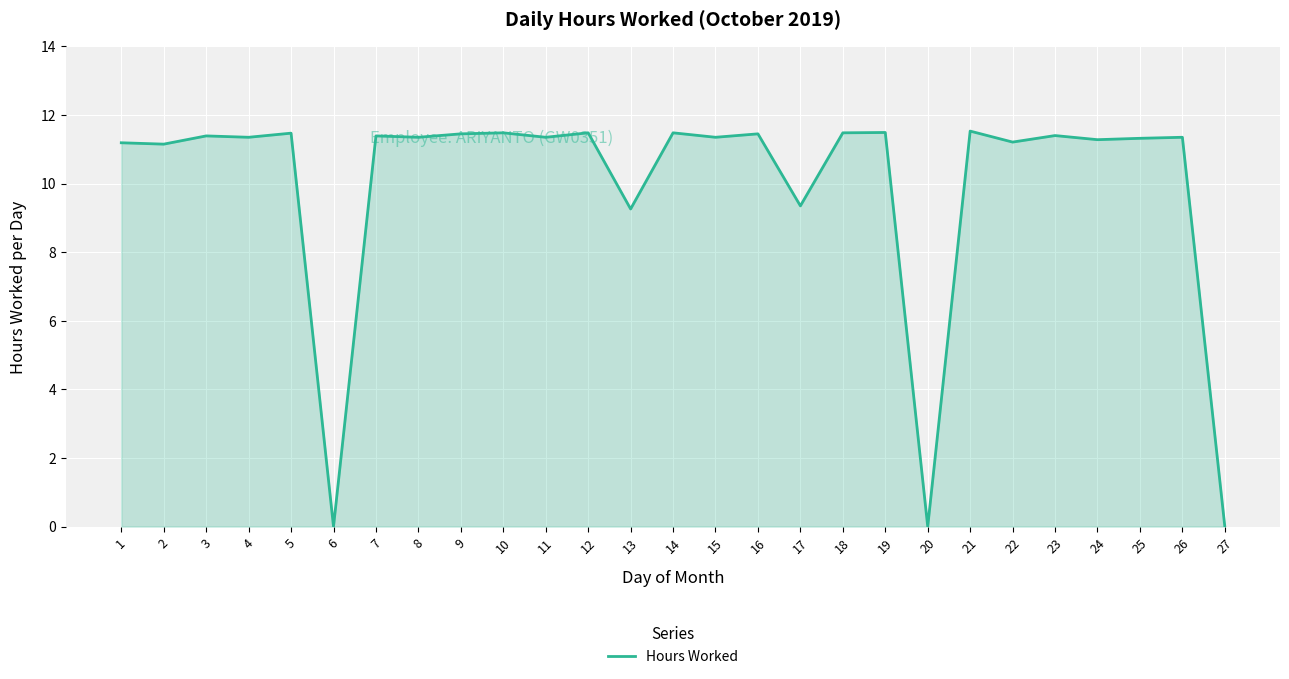

What is the greatest value displayed?

11.5